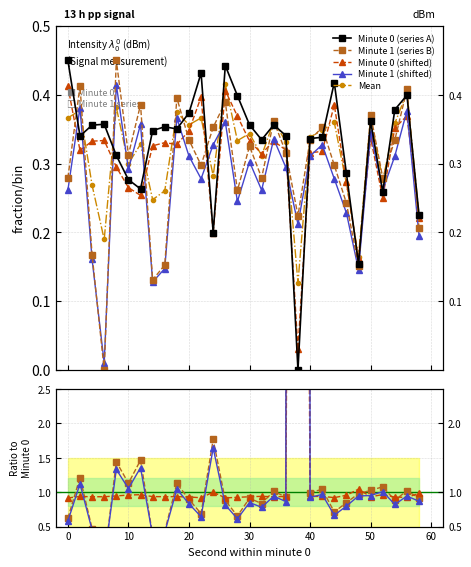

What is the value of the min0 point at the 24th from the left?

0.3